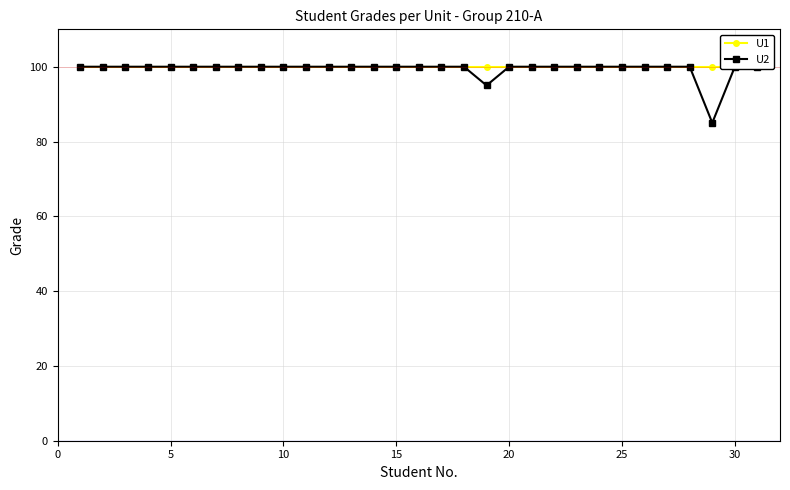

Rank the series by their average value, from lowest to highest.

U2, U1